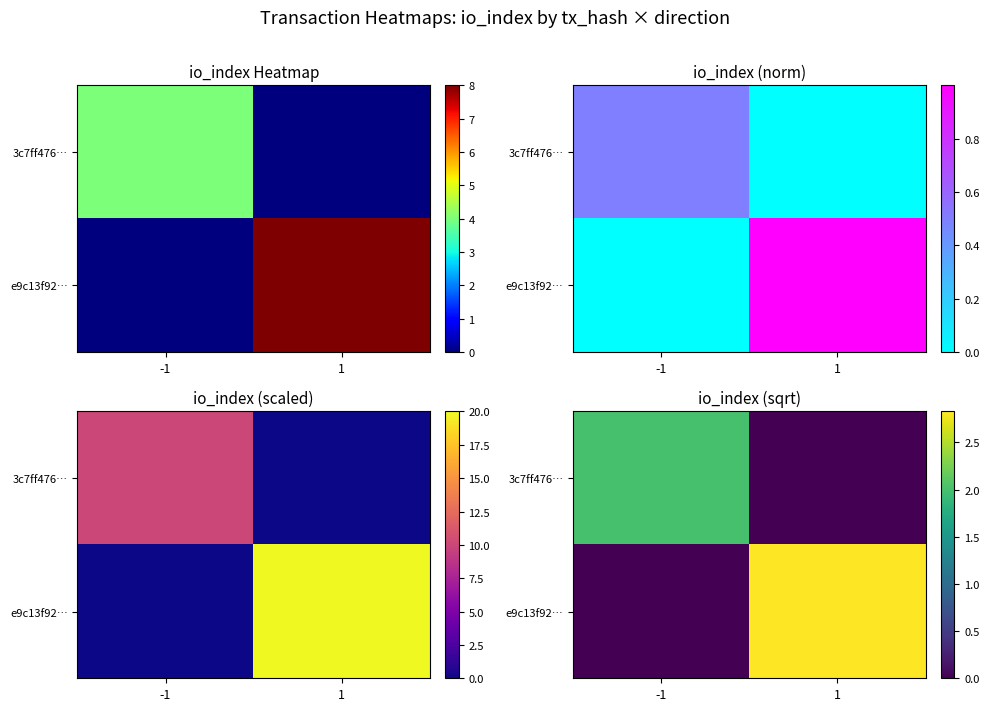

How many values in 3c7ff476… are above zero?

1